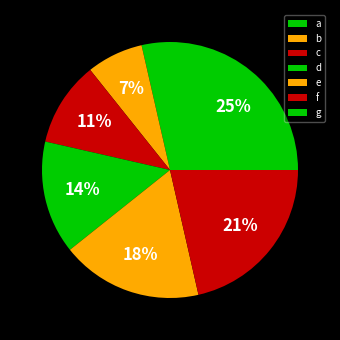

What percentage do d and a together represent?

17.9%